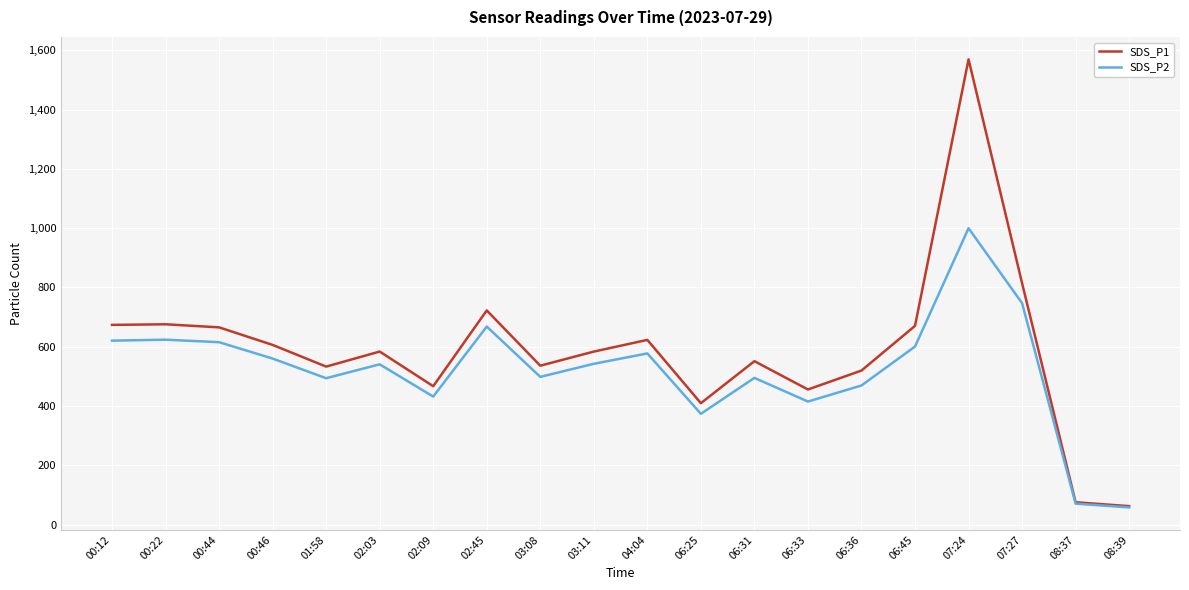

What is the maximum value shown in the chart?

1569.3